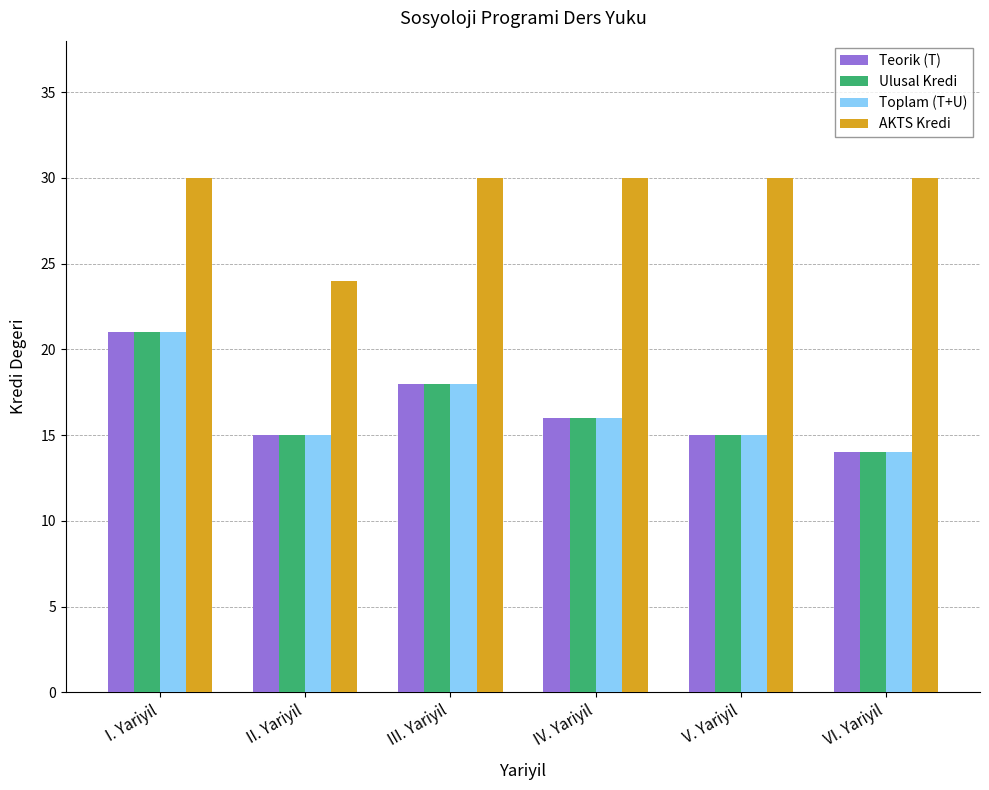

Reading left to right, transcribe all the data shown in this chart.

Teorik (T): I. Yariyil=21	II. Yariyil=15	III. Yariyil=18	IV. Yariyil=16	V. Yariyil=15	VI. Yariyil=14
Ulusal Kredi: I. Yariyil=21	II. Yariyil=15	III. Yariyil=18	IV. Yariyil=16	V. Yariyil=15	VI. Yariyil=14
Toplam (T+U): I. Yariyil=21	II. Yariyil=15	III. Yariyil=18	IV. Yariyil=16	V. Yariyil=15	VI. Yariyil=14
AKTS Kredi: I. Yariyil=30	II. Yariyil=24	III. Yariyil=30	IV. Yariyil=30	V. Yariyil=30	VI. Yariyil=30